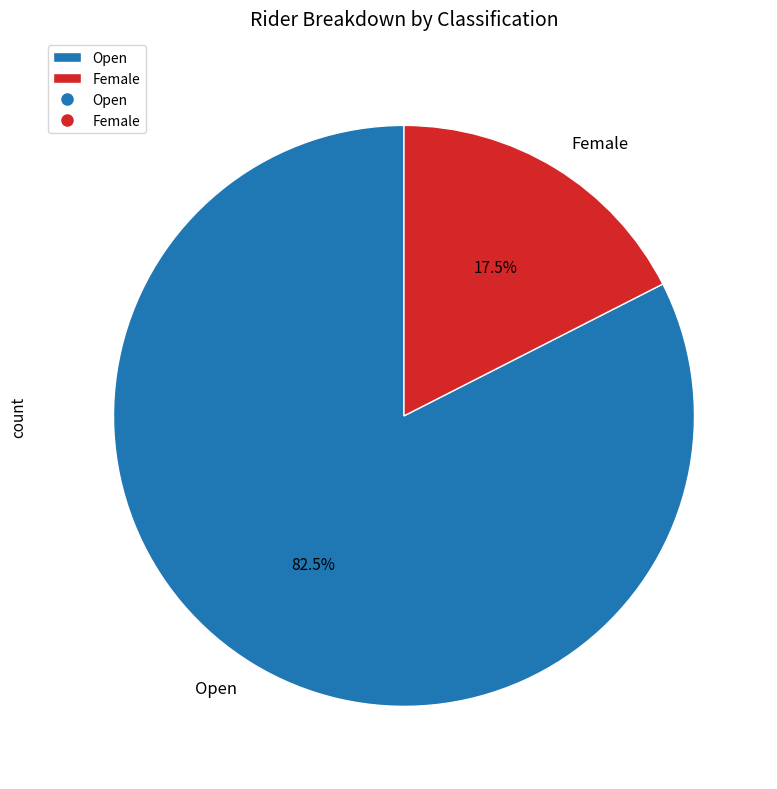

Which has a higher value, Open or Female?

Open